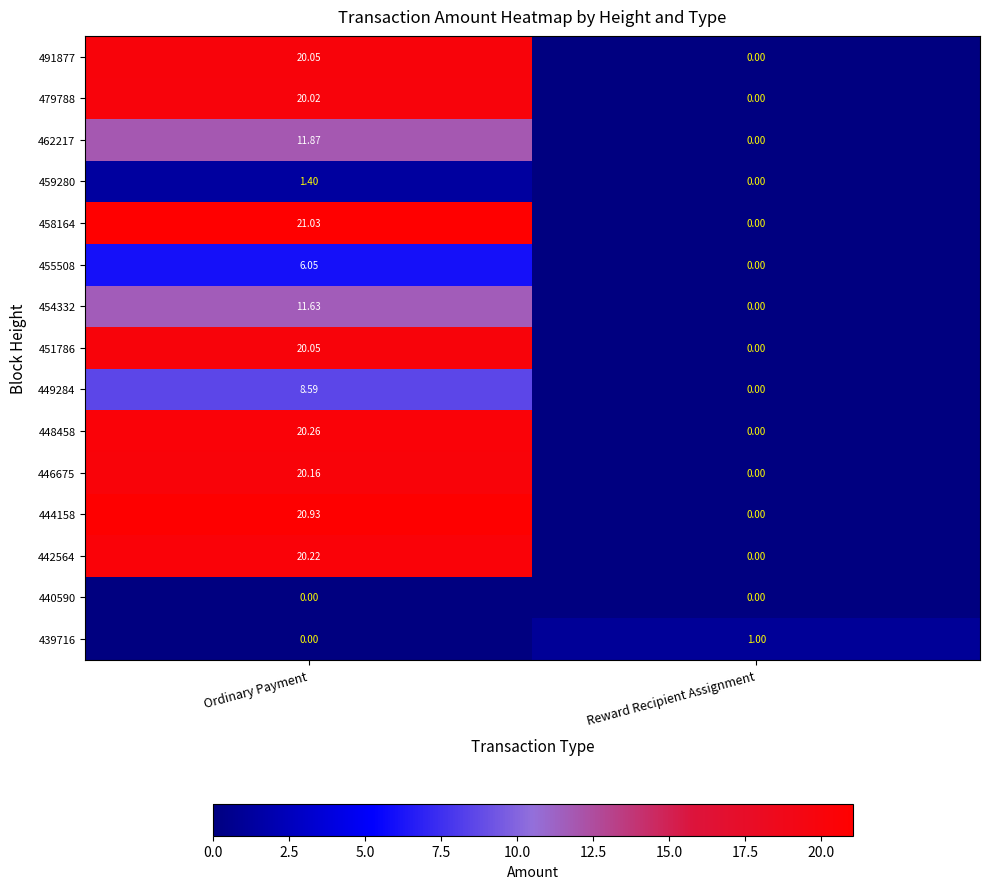

At which label is 448458 closest to 10?

Reward Recipient Assignment